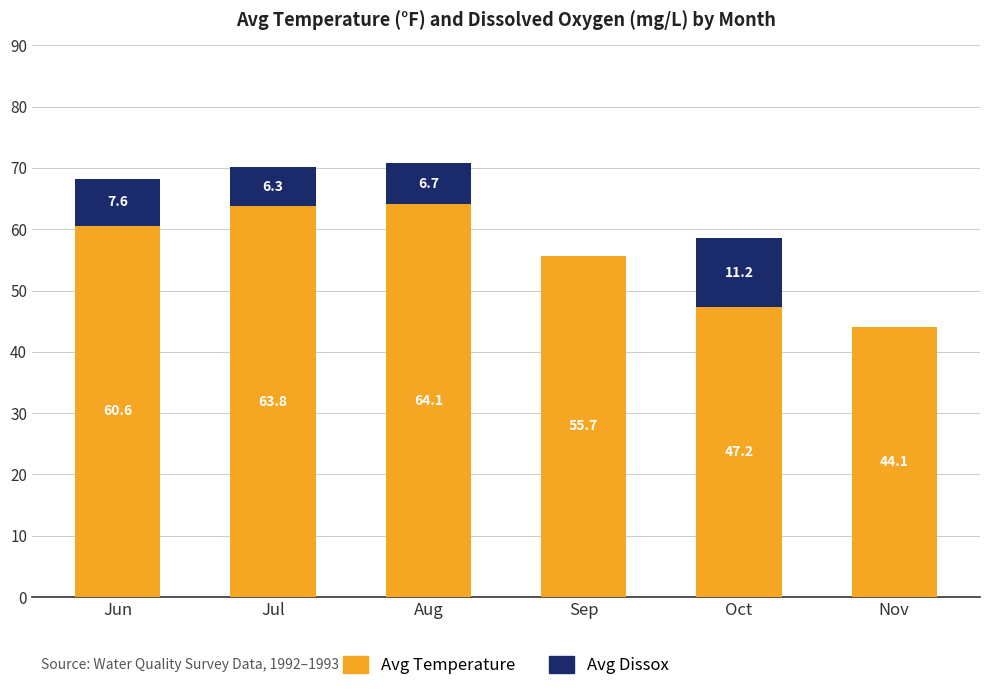

The value of Avg Temperature at Nov is 73.5. True or false?

False